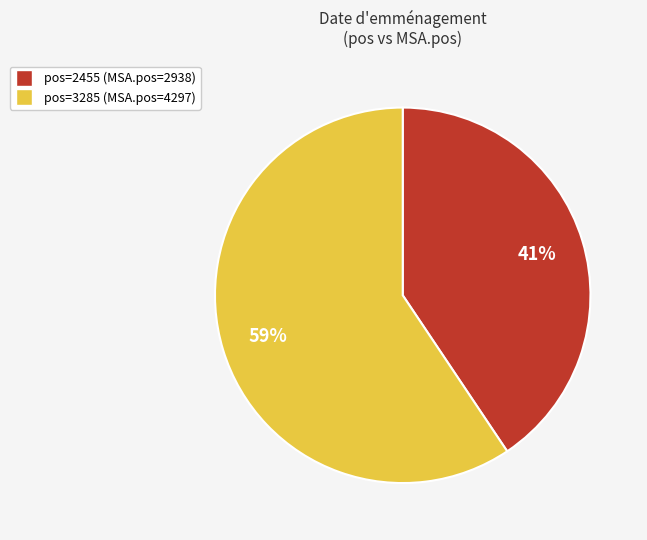

Count the number of slices in the pie.

2